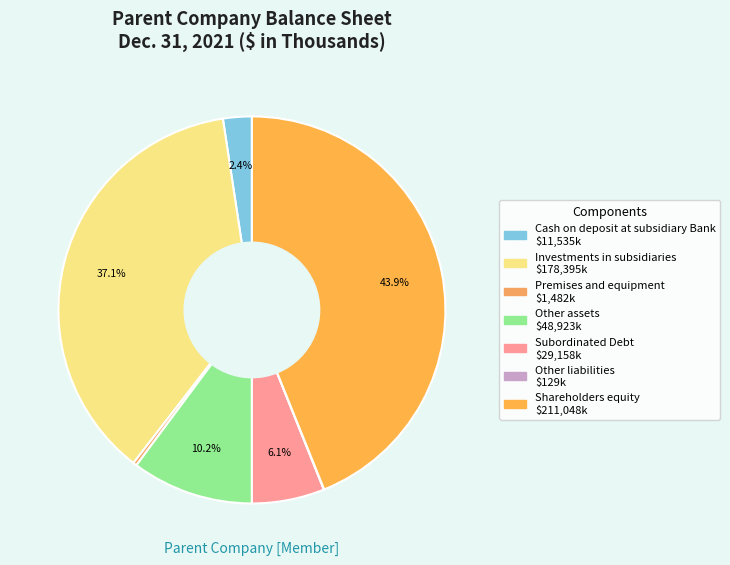

Is the sum of Shareholders equity and Investments in subsidiaries greater than half?

Yes